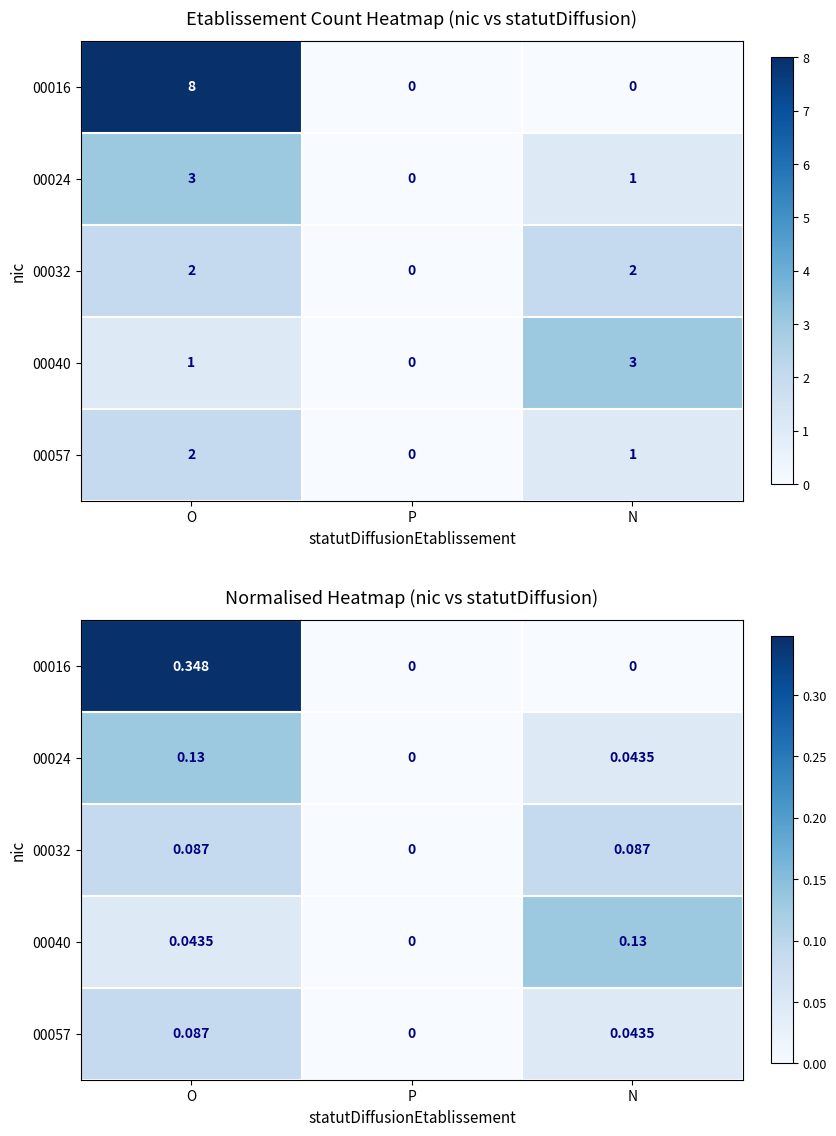

At which category does the chart reach its minimum across all series?

P